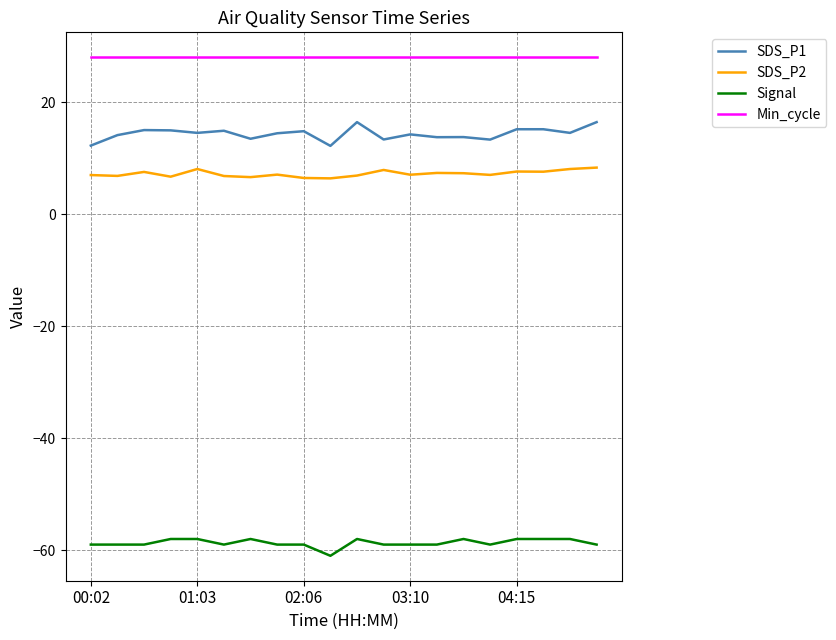

What is the difference between the maximum and minimum values in the Signal series?

3.0